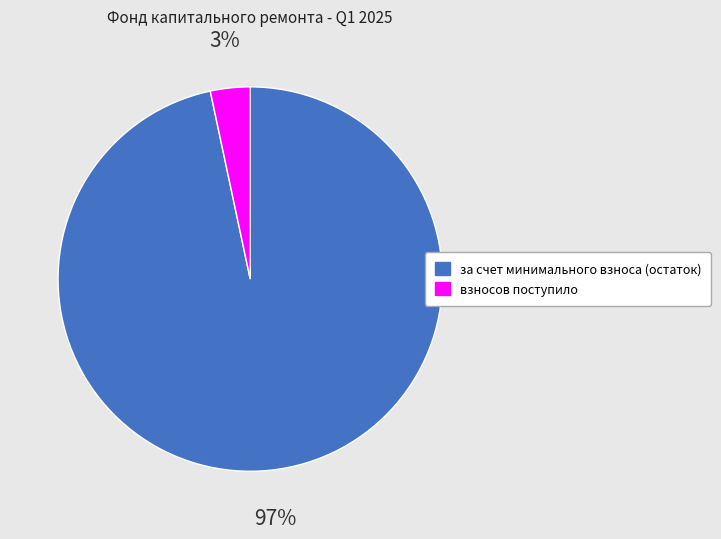

What is the majority slice?

за счет минимального взноса (остаток)